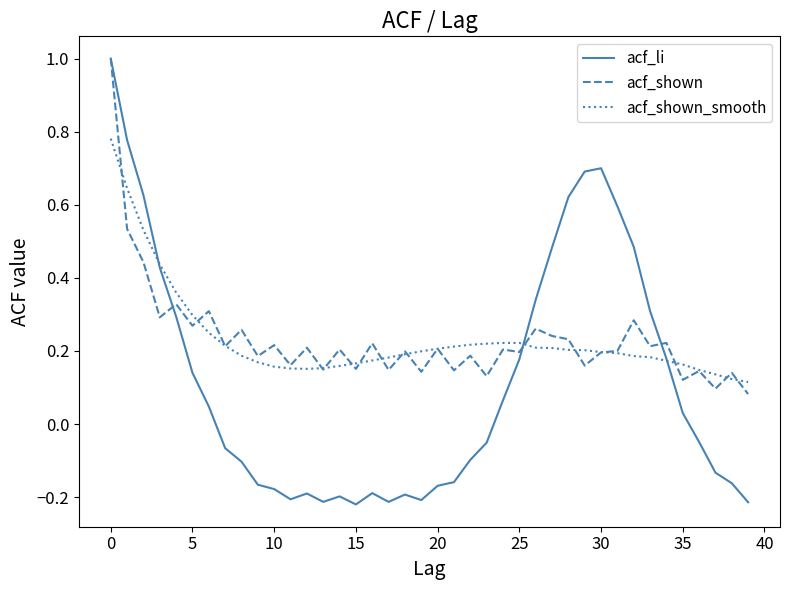

Which series has the largest range (max minus min)?

acf_li